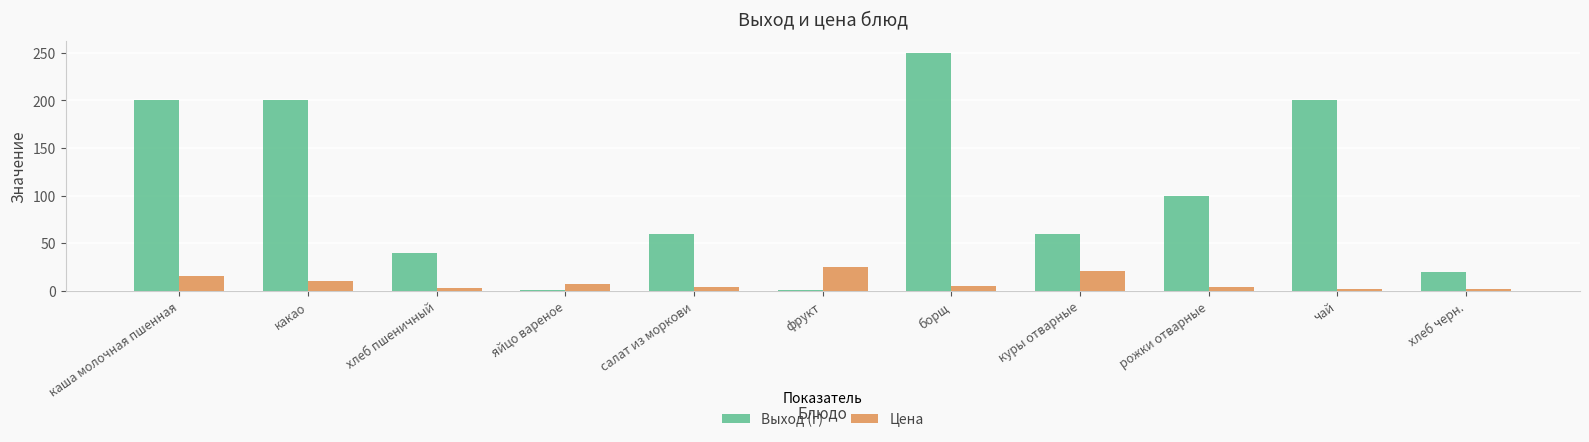

At which category is the sum across all series the highest?

борщ